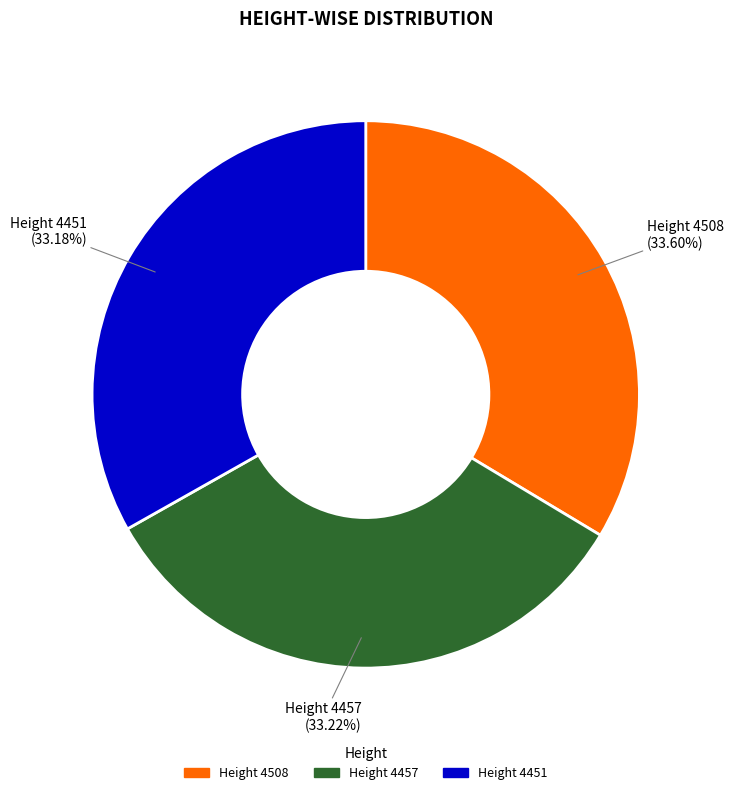

Is there a majority slice in this chart?

No